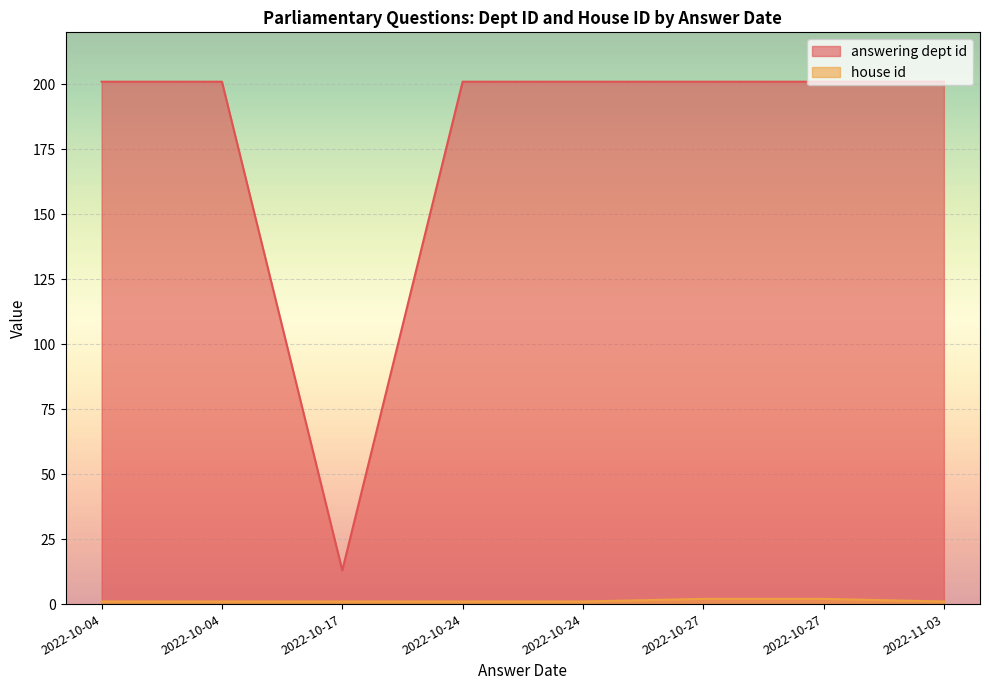

Which has a higher value, 2022-10-27 or 2022-10-24?

2022-10-27